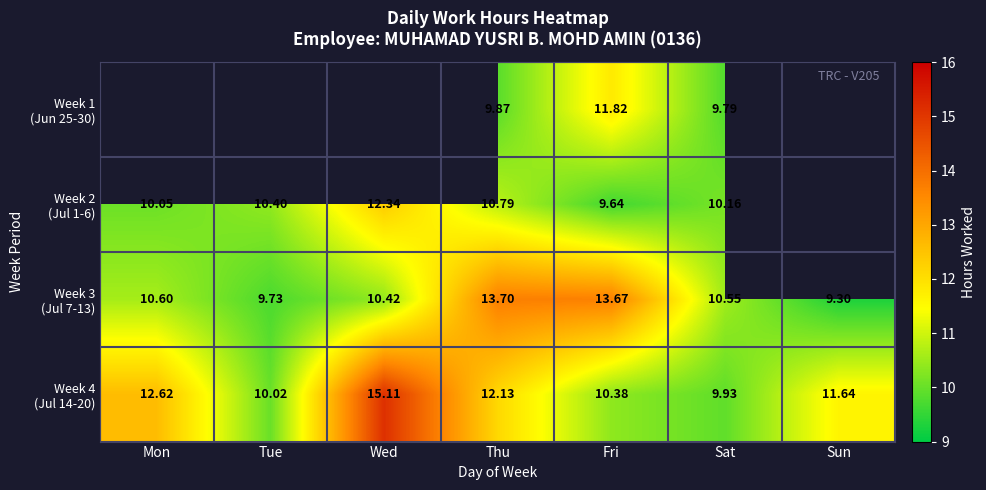

Rank the series at Sat from lowest to highest value.

Week 1 (Jun 25-30), Week 4 (Jul 14-20), Week 2 (Jul 1-6), Week 3 (Jul 7-13)